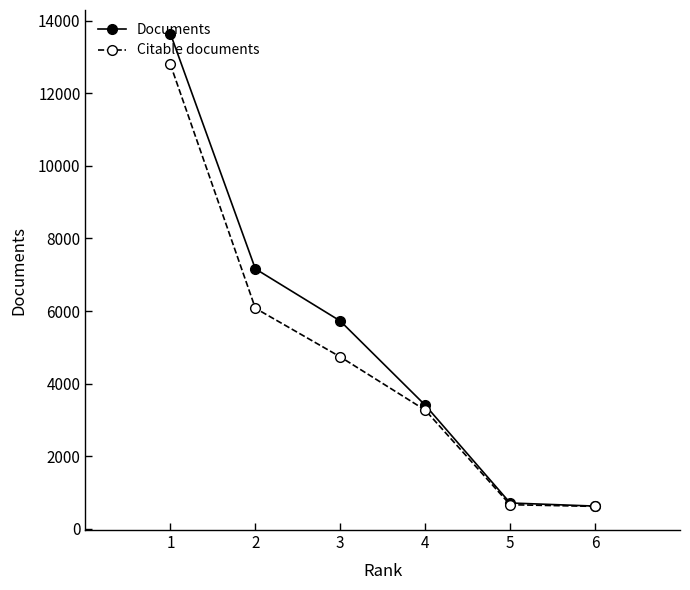

What is the difference between the Citable documents values at 1 and 4?

9527